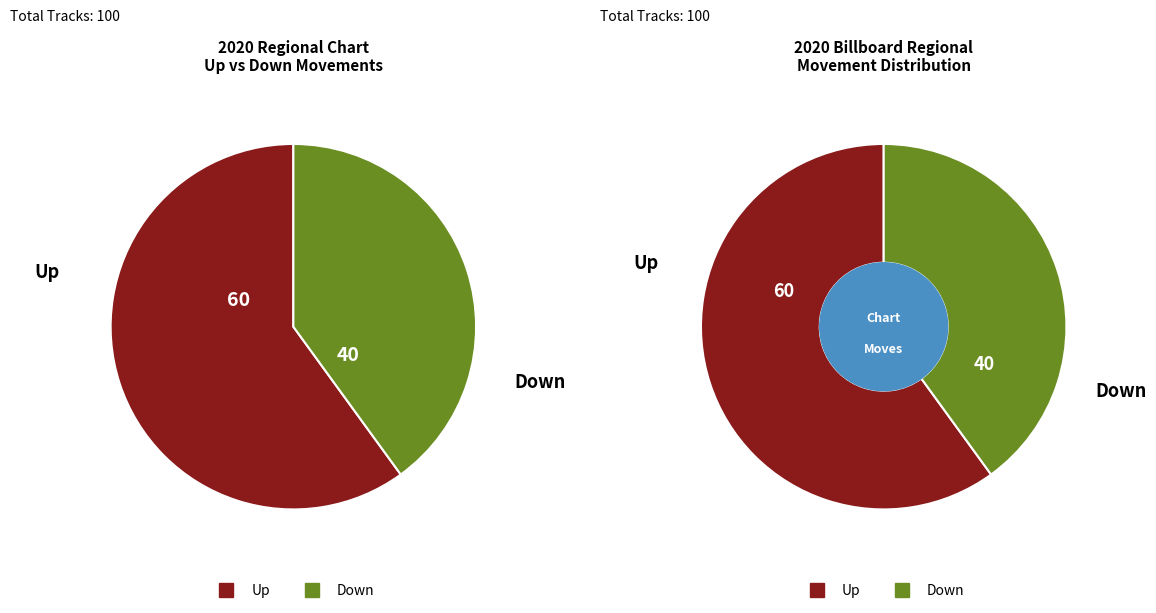

To the nearest percent, what is the difference between the down and up slice percentages?

20%